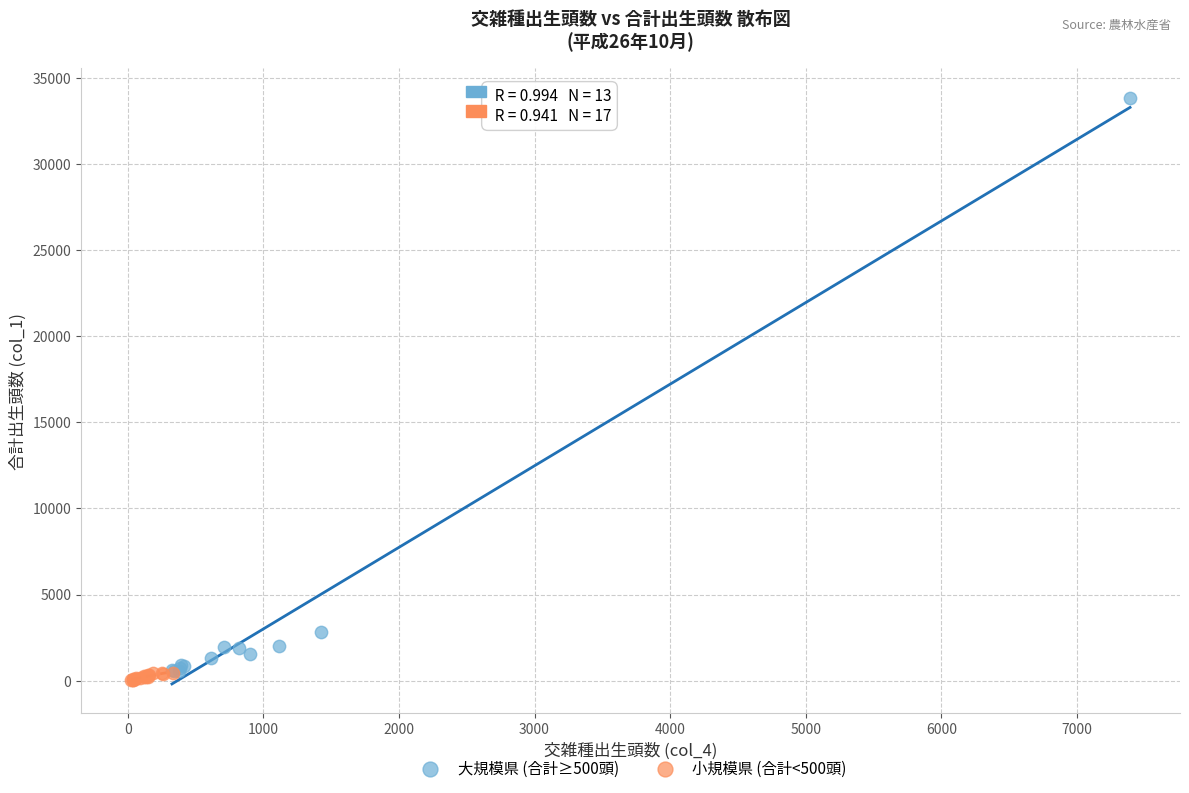

Which series has the largest Y range (max minus min)?

大規模県 (合計≥500頭)